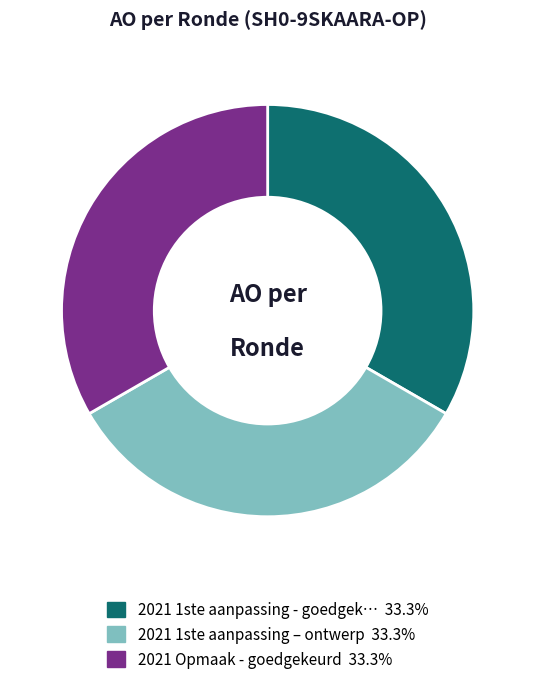

Is there a majority slice in this chart?

No